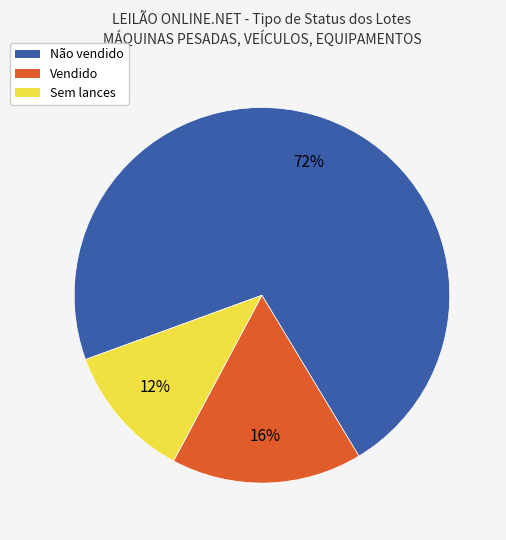

Count the number of slices in the pie.

3